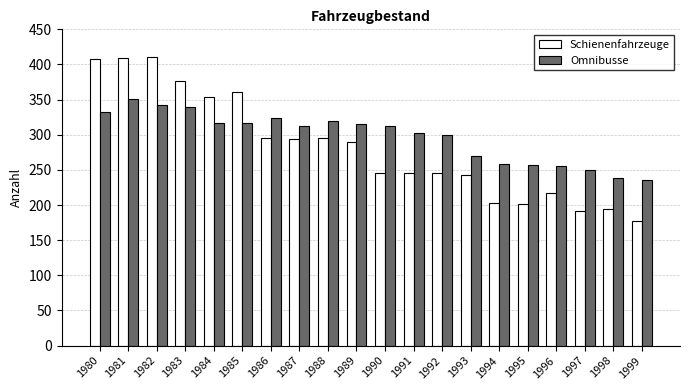

List the series in order of their overall mean, highest first.

Omnibusse, Schienenfahrzeuge